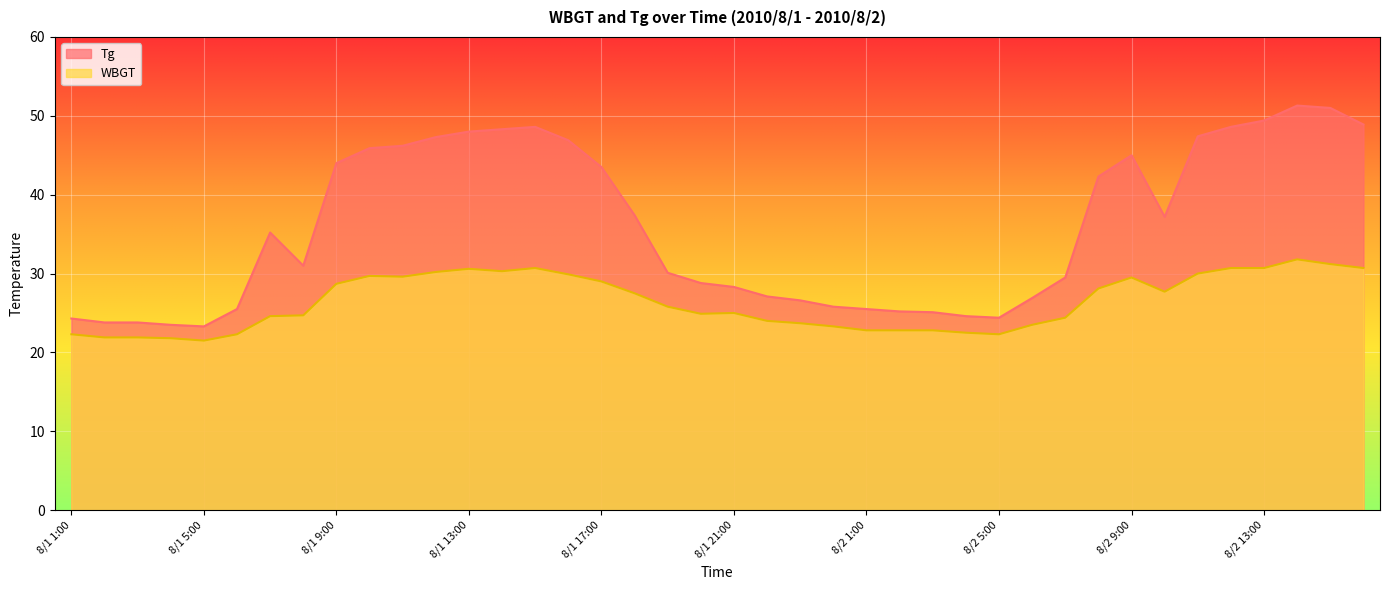

What is the value of the Tg point at the 28th from the left?

24.6